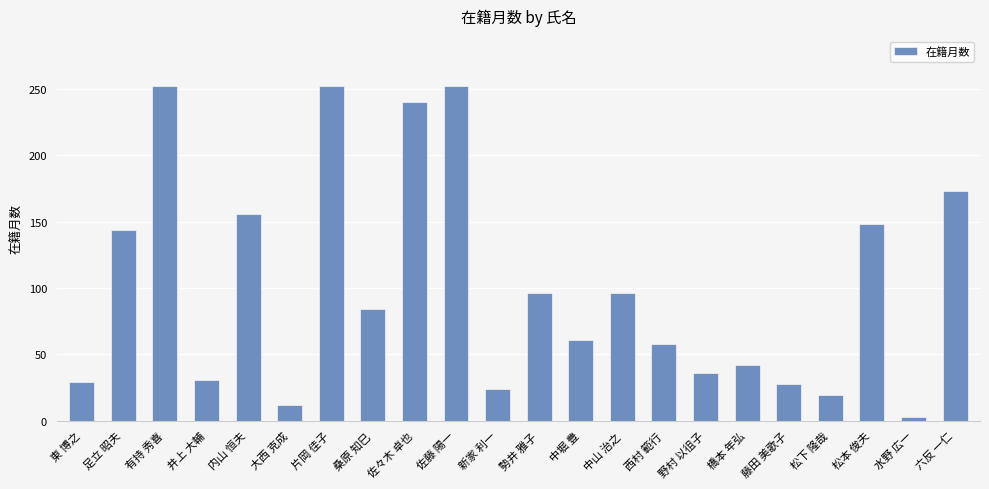

What is the average value?

102